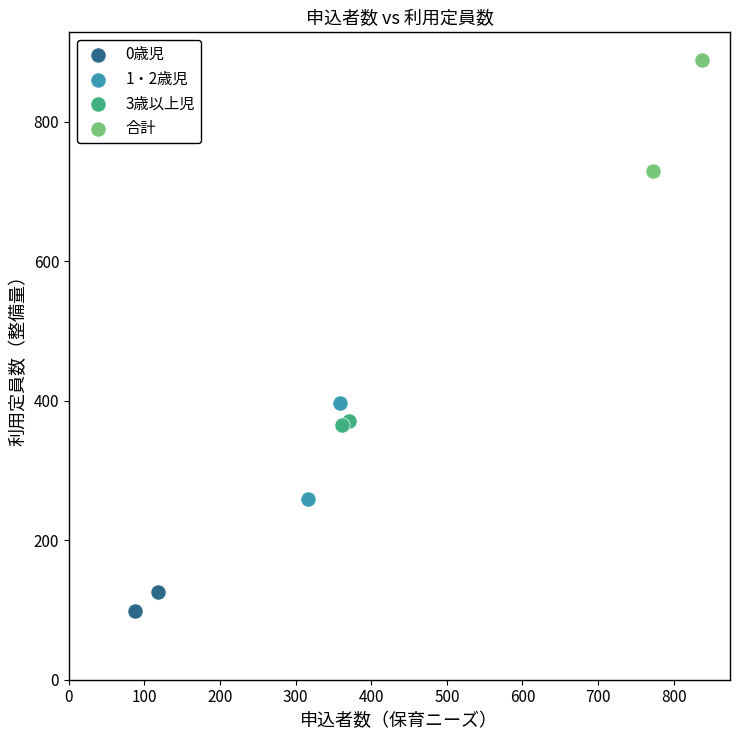

Which series reaches the minimum Y coordinate?

0歳児